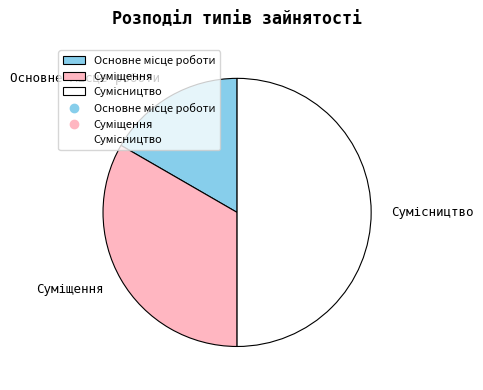

To the nearest percent, what is the combined percentage of Суміщення and Основне місце роботи?

50%